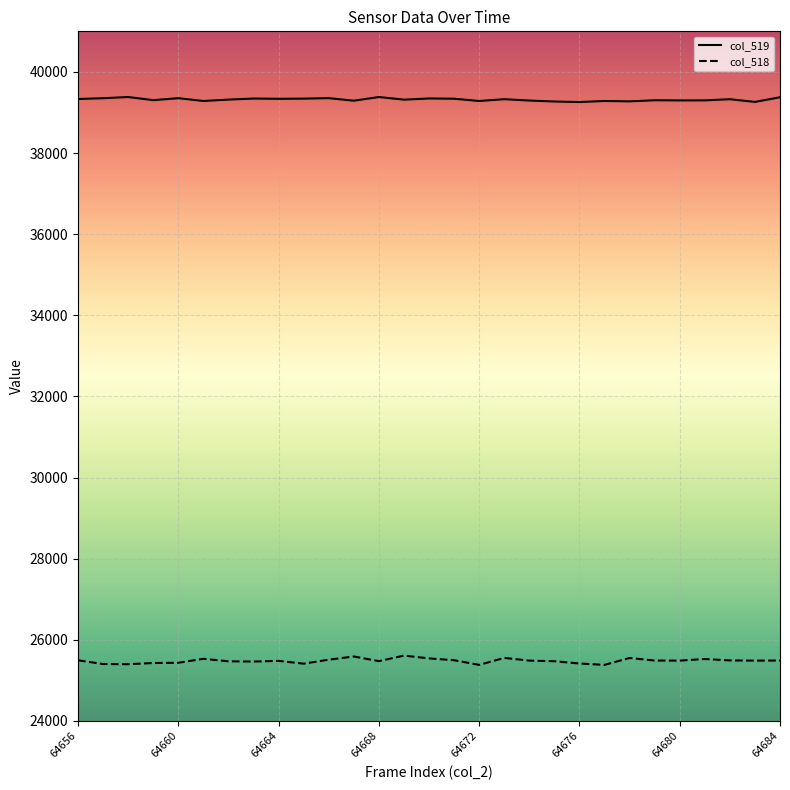

Which series has the widest spread of values?

col_518